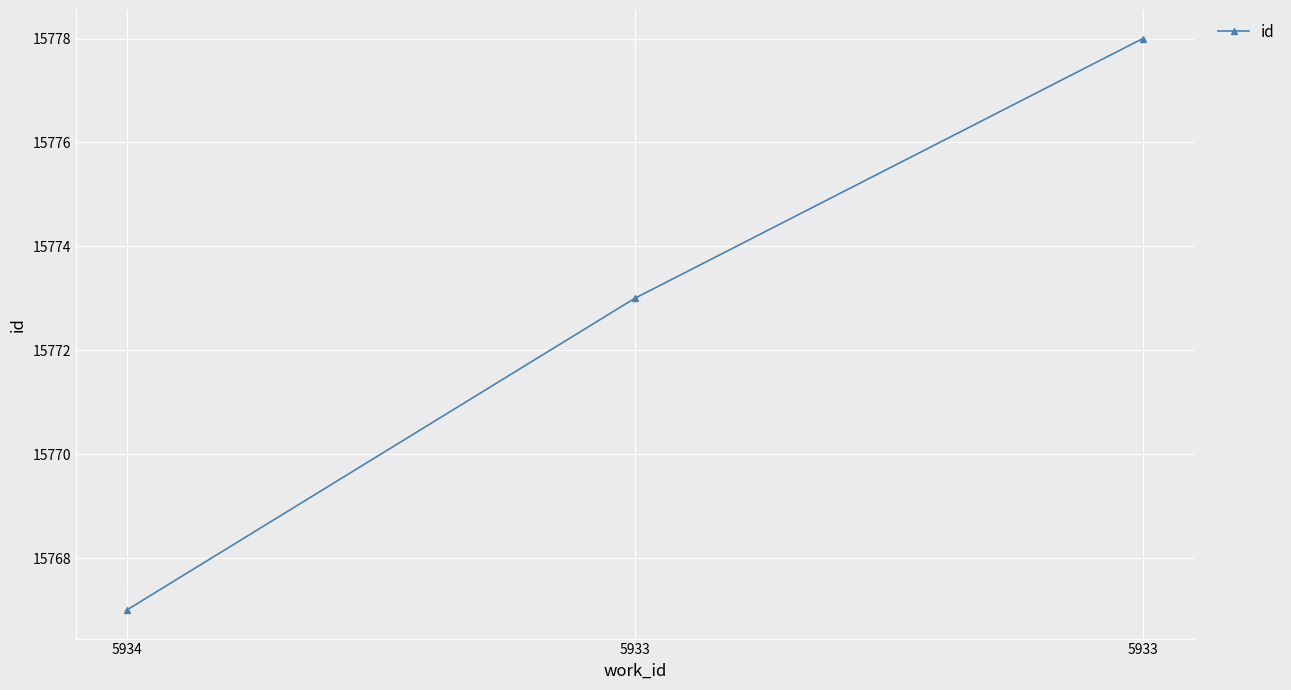

Is this an area chart (filled region under the line)?

No